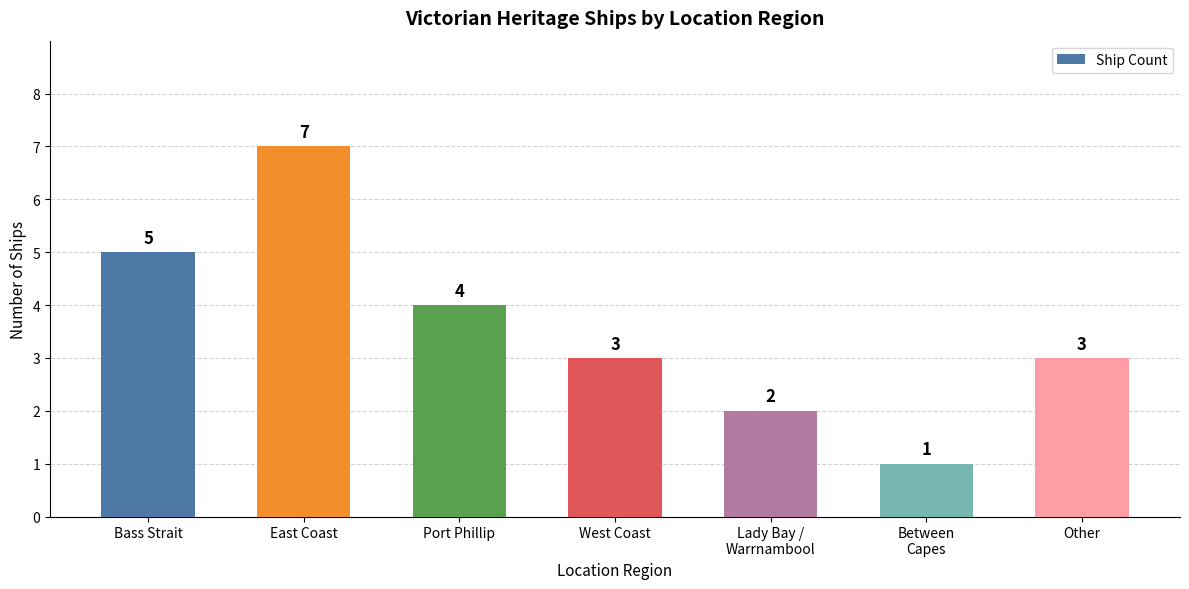

The value at West Coast is 3. True or false?

True